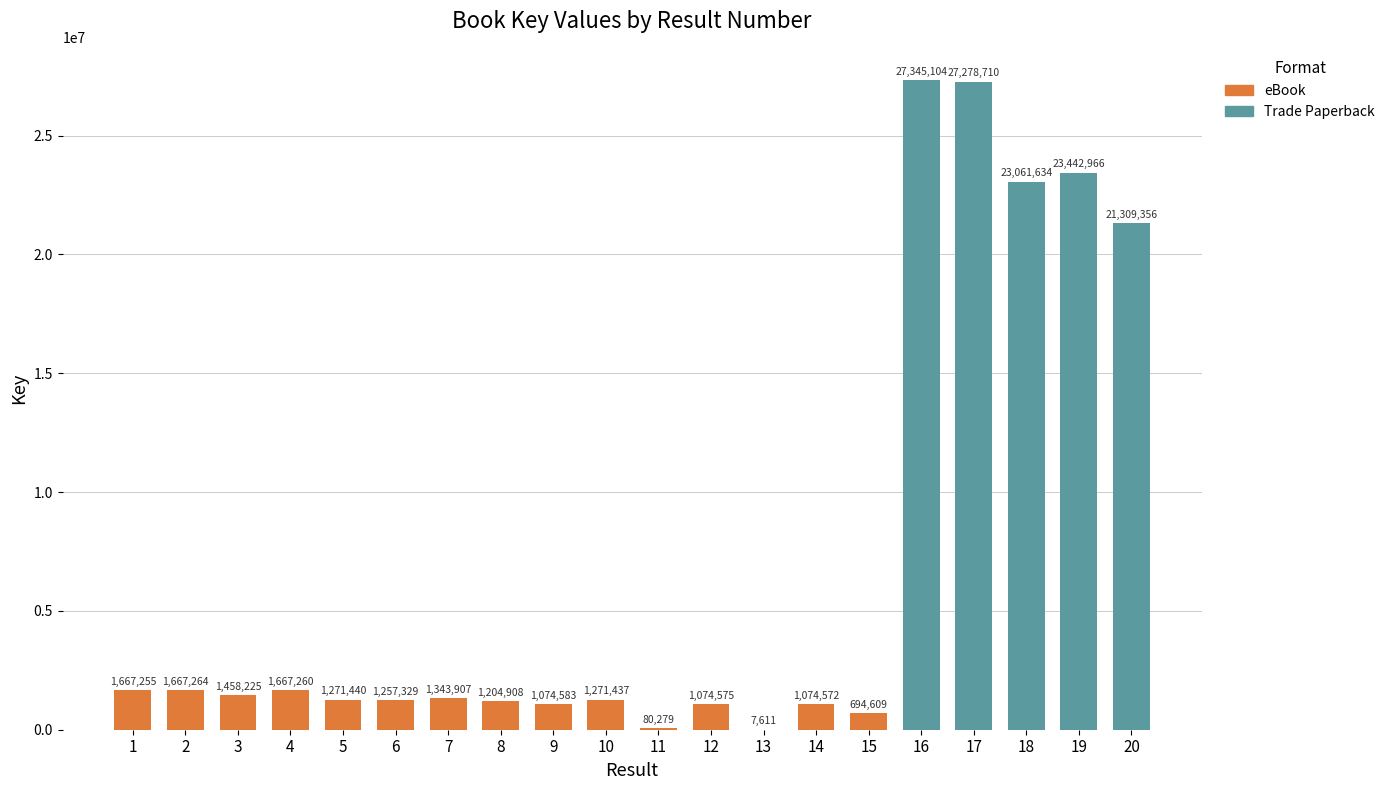

The value at 18 is 23061634. True or false?

True